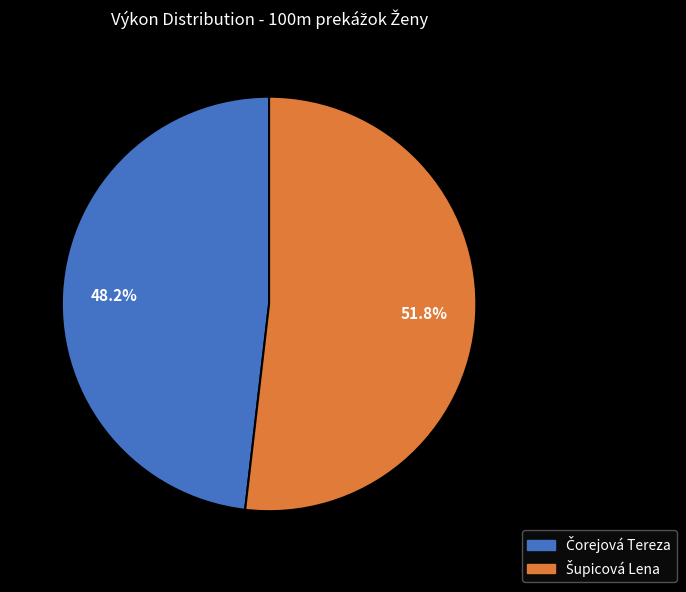

To the nearest percent, what is the average slice percentage?

50%